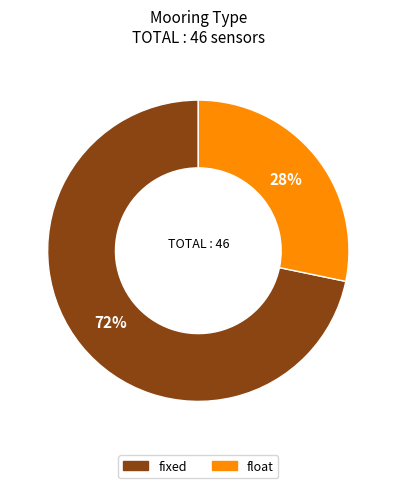

Rank the categories by value from highest to lowest.

fixed, float